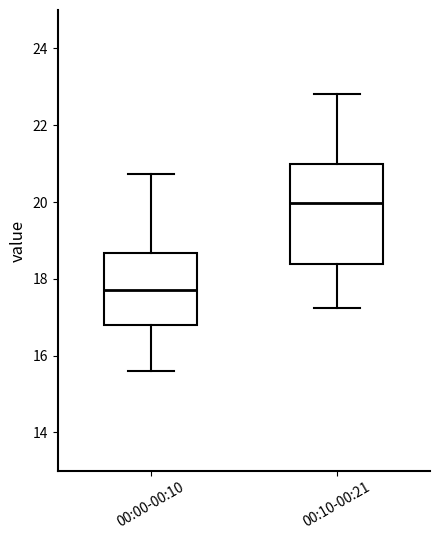

Reading left to right, read every box against the y-axis: the position of its median line, the range the box covers, and the ends of its whiskers. The values are not printed on the chart, so give them approximately, as read against the axis.

00:00-00:10: median 17.8, box 16.8 to 18.6, whiskers 15.6 to 20.8
00:10-00:21: median 20.0, box 18.4 to 21.0, whiskers 17.2 to 22.8